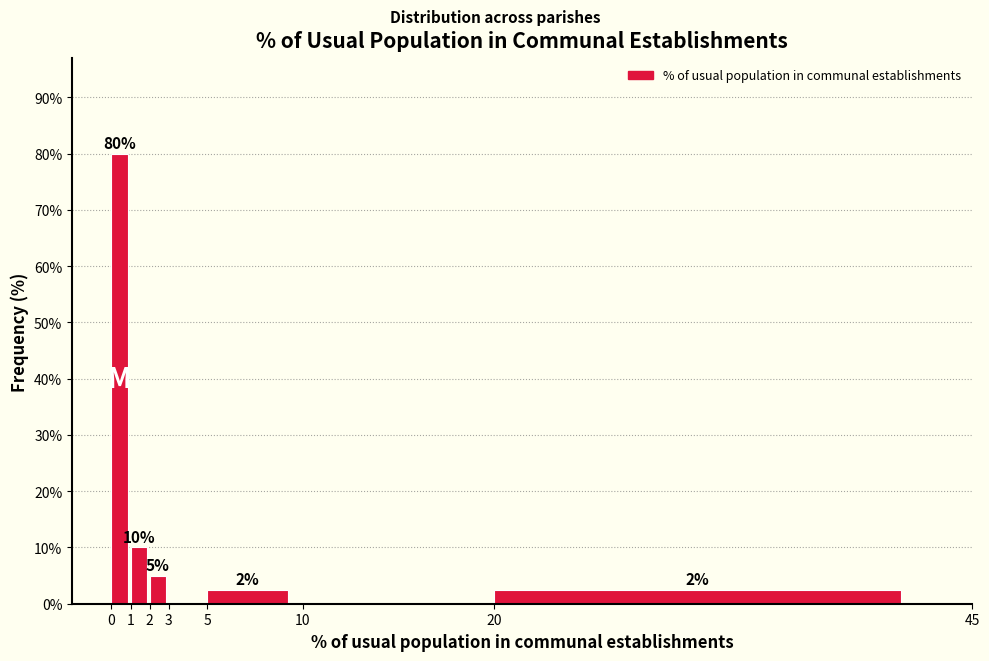

Over which range of the x-axis is the bar tallest?

0 to 1